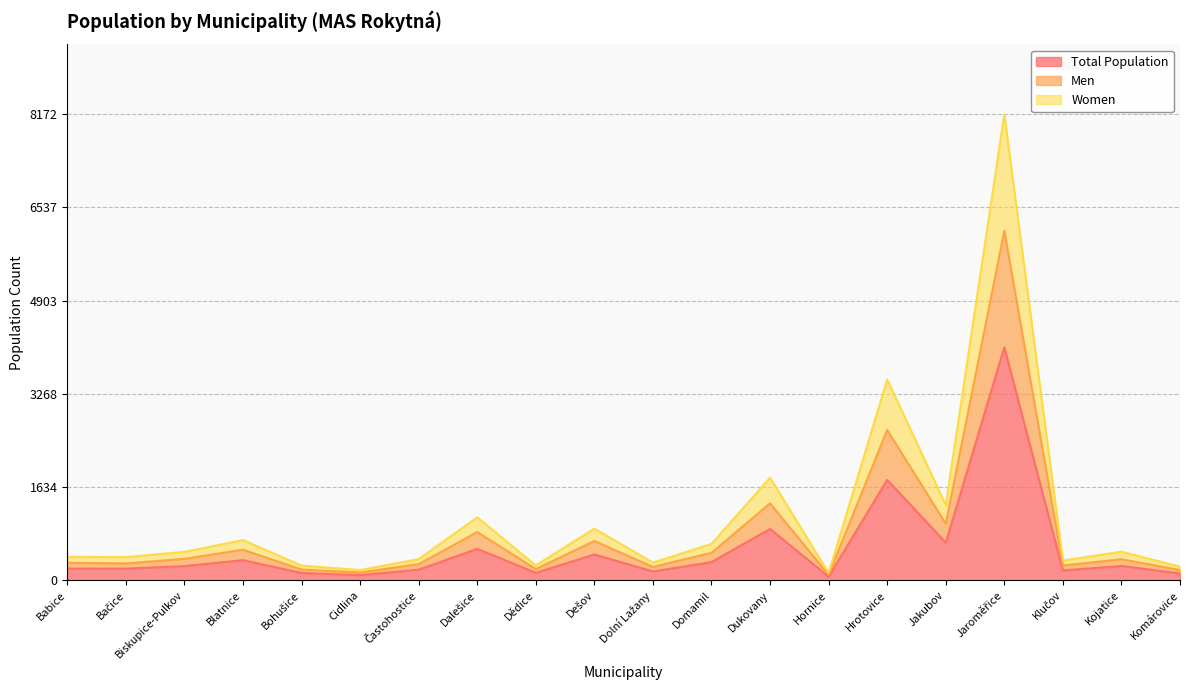

What is the sum of all Women values?

22080